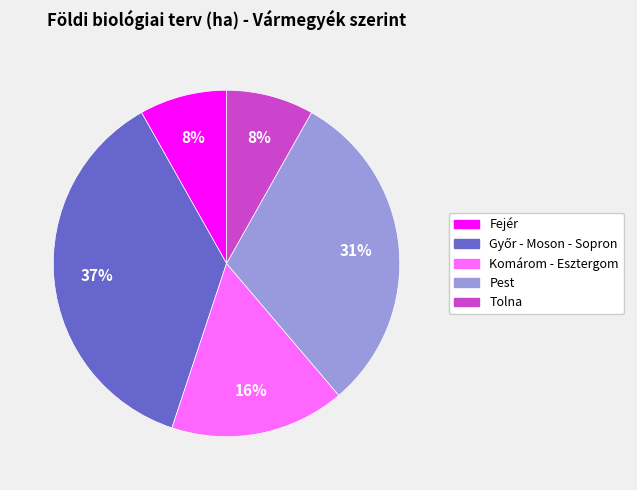

Which has a higher value, Pest or Komárom - Esztergom?

Pest